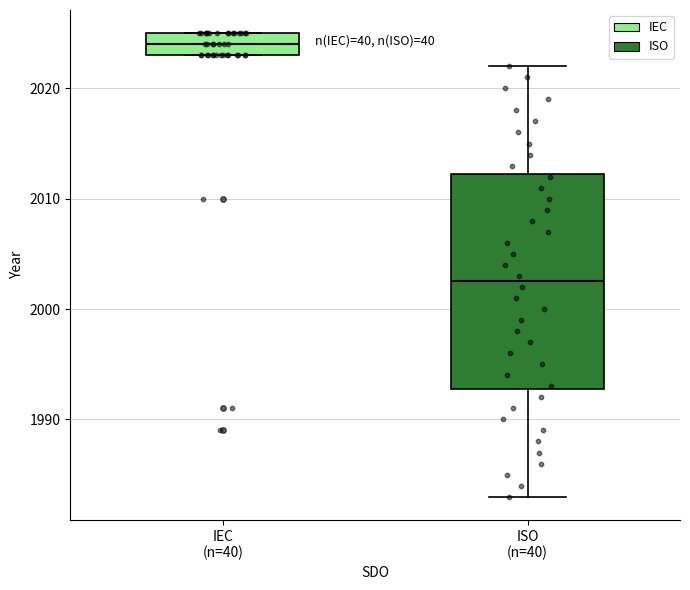

Comparing the boxes themselves (not the whiskers), which one is the tallest?

ISO (n=40)